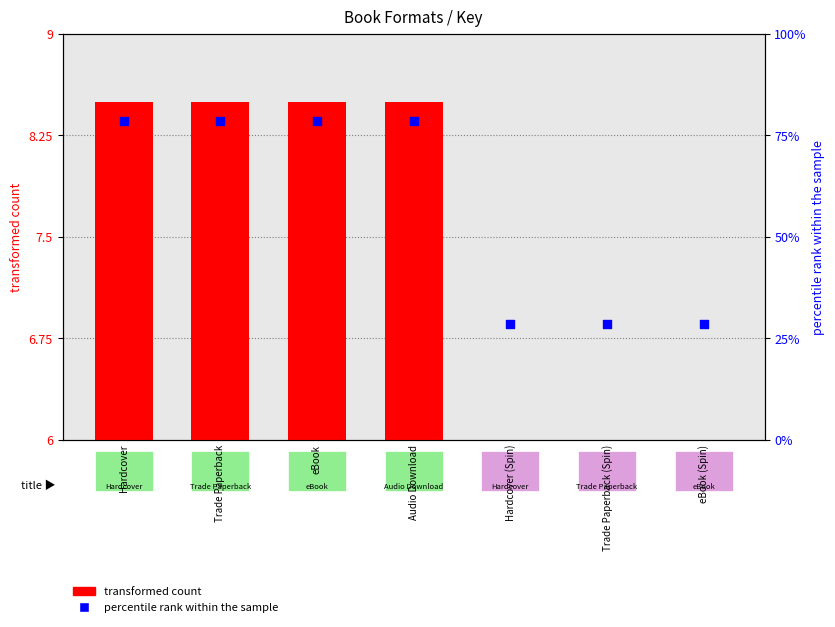

Which series has the largest total across all categories?

percentile rank within the sample